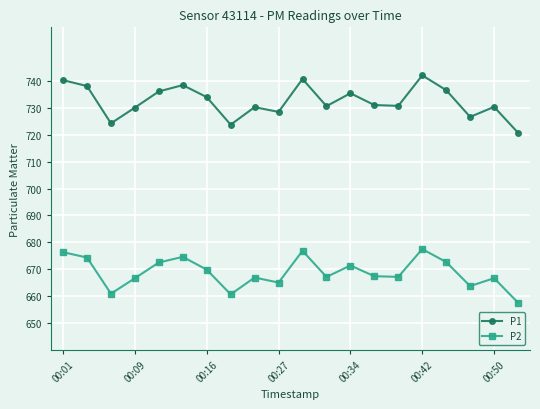

At how many categories does at least one series exceed 703?

20